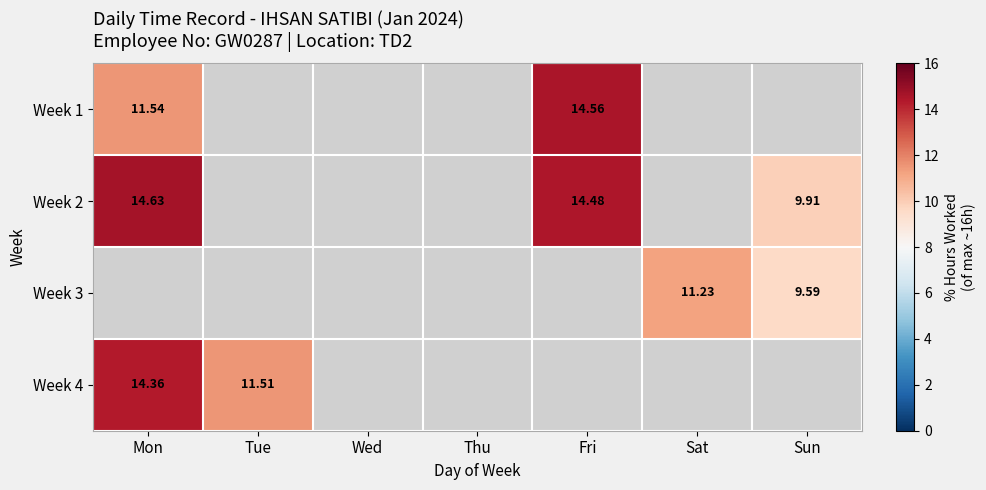

Is the value of Week 1 at Fri greater than the value of Week 2 at Sun?

Yes